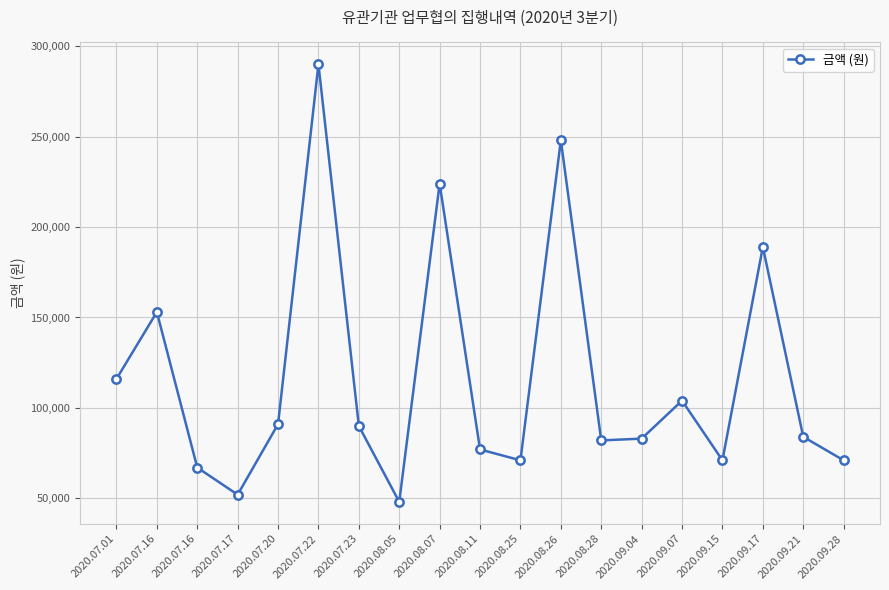

Does the chart have visible grid lines?

Yes